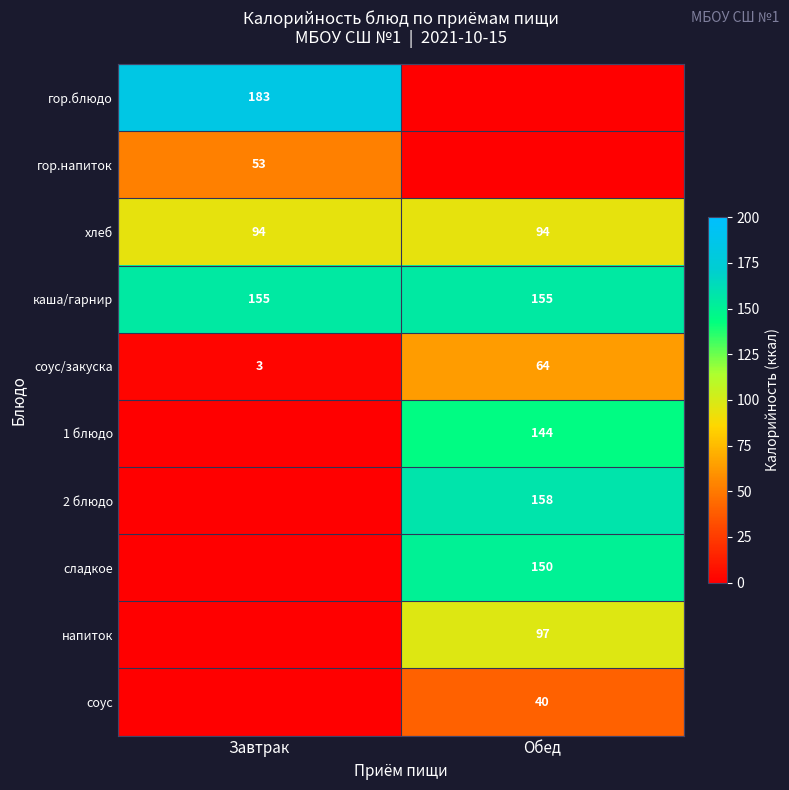

Is the value of каша/гарнир at Завтрак greater than the value of соус/закуска at Обед?

Yes